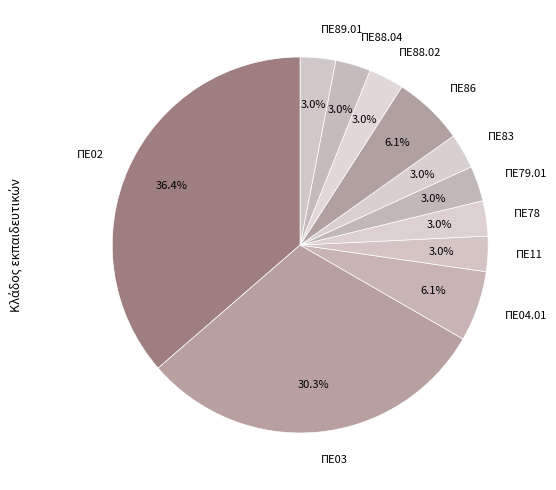

What is the ratio of the value at ΠΕ04.01 to the value at ΠΕ88.04?

2.0